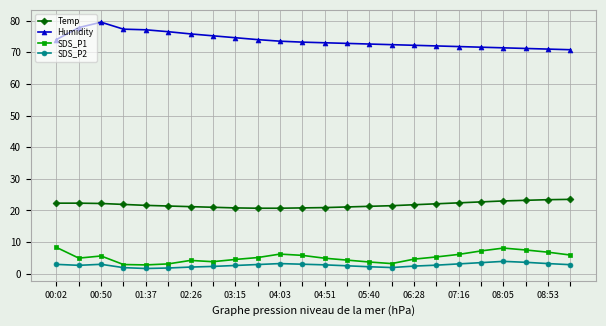

Rank the series by their maximum value, from highest to lowest.

Humidity, Temp, SDS_P1, SDS_P2